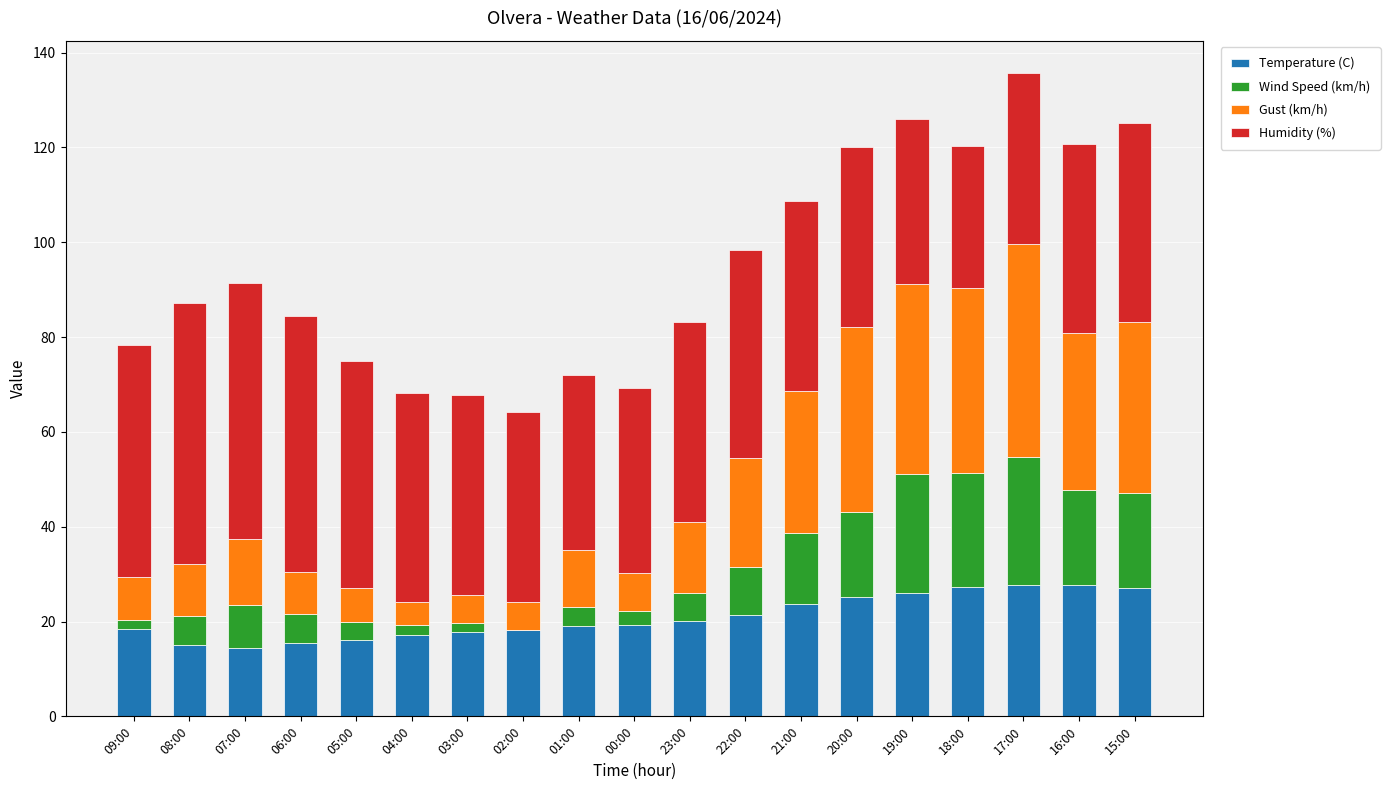

What is the total value across all series at 08:00?

87.1